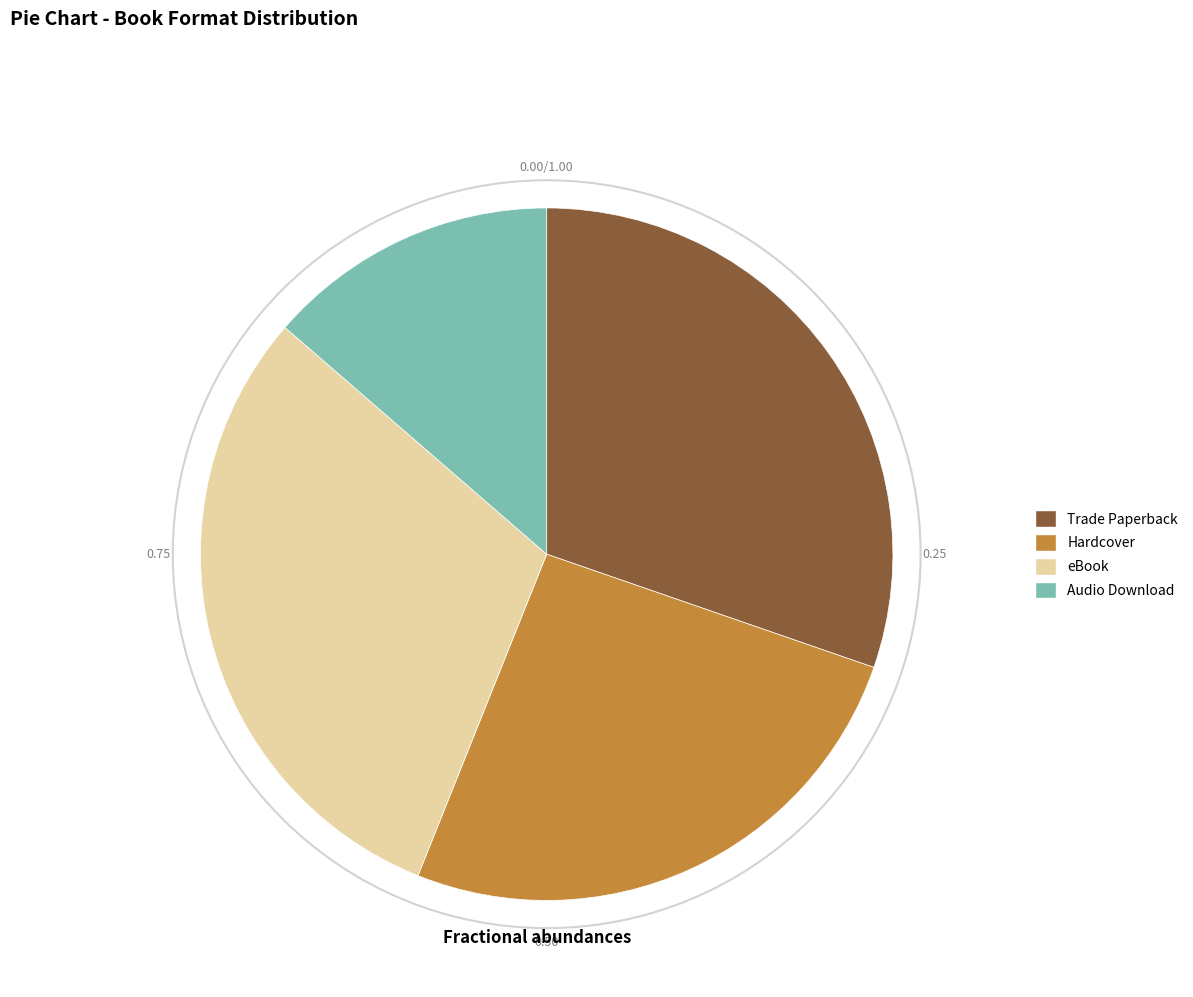

How many segments does this pie chart have?

4